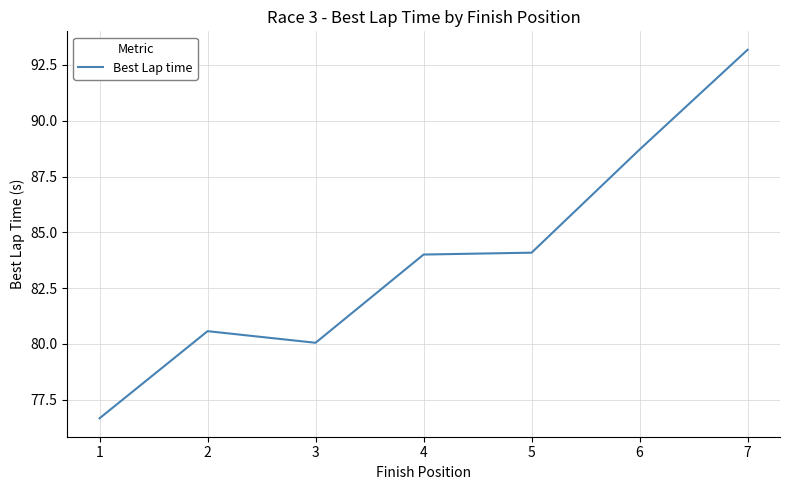

At which category does the data reach its first local valley?

3